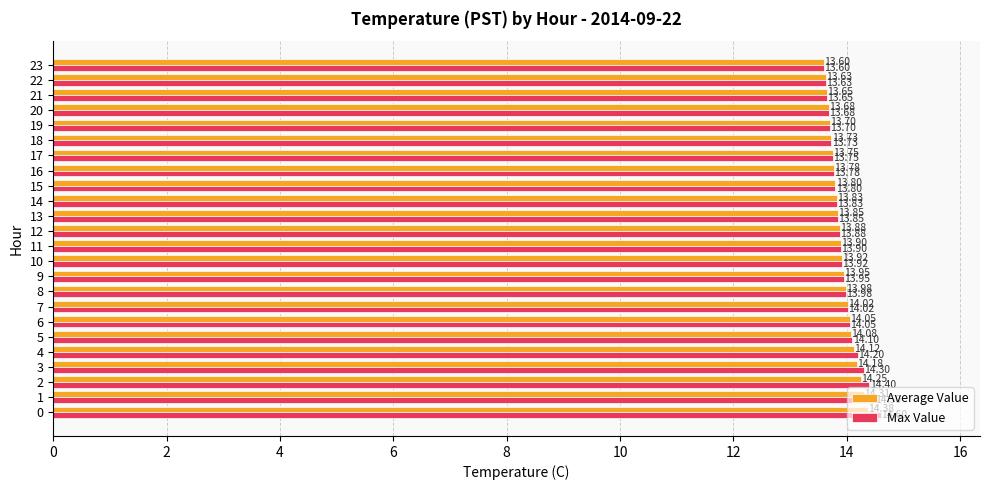

The Max Value series shows 13.8 at 13. True or false?

True